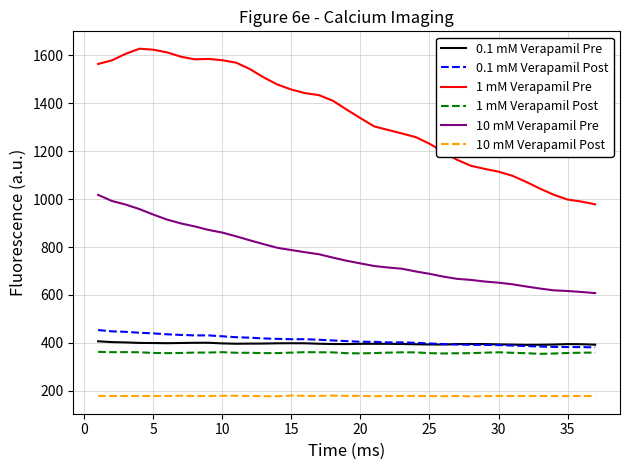

What is the highest value of the 1 mM Verapamil Pre series?

1626.7